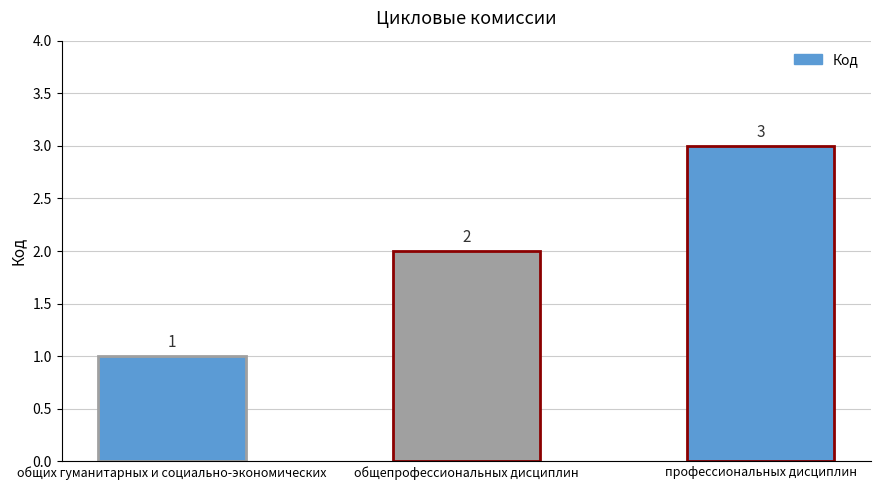

Count the number of categories in the chart.

3